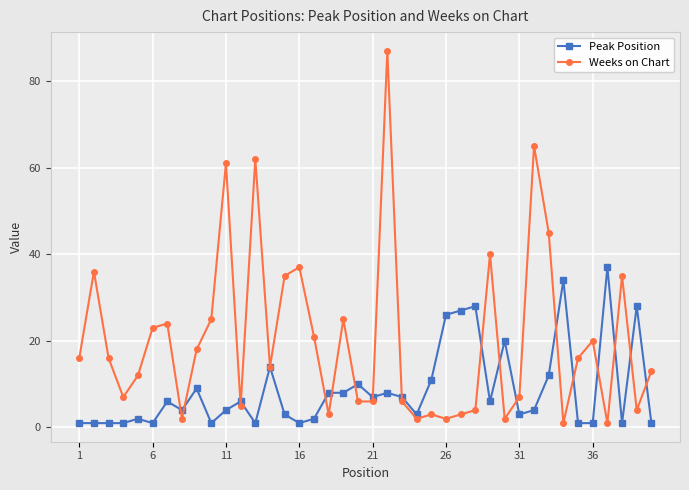

Which series has the widest spread of values?

Weeks on Chart